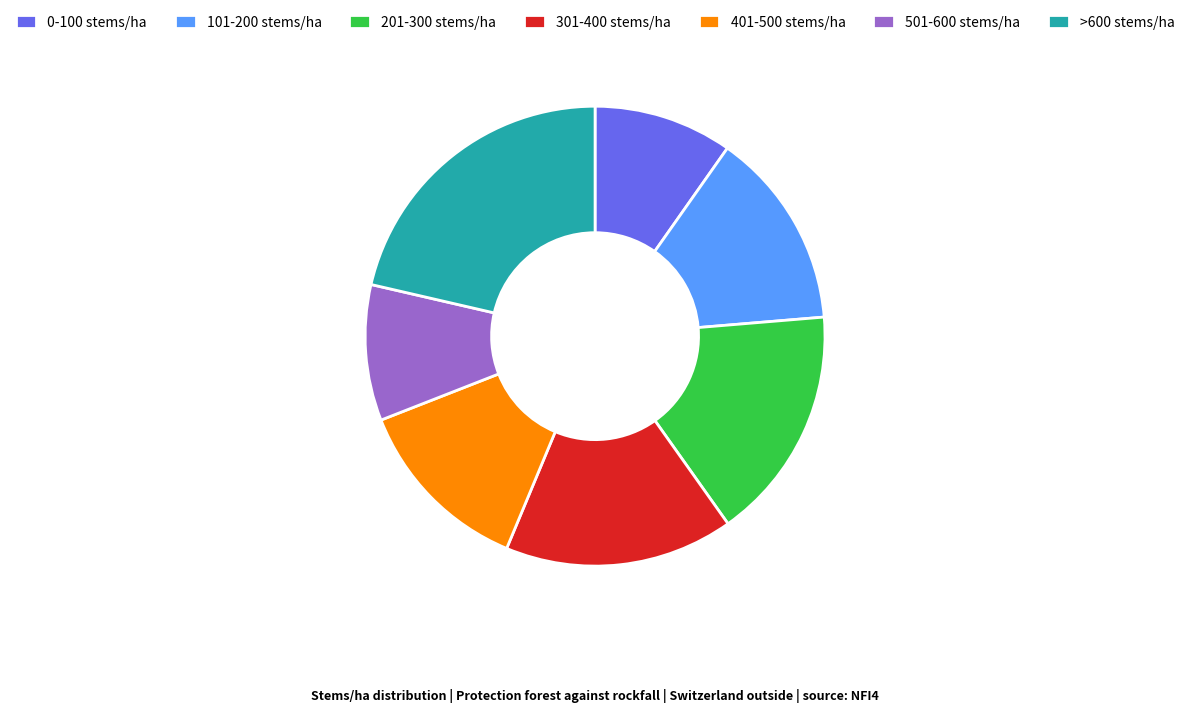

The 301-400 stems/ha slice represents 23% of the pie. True or false?

False